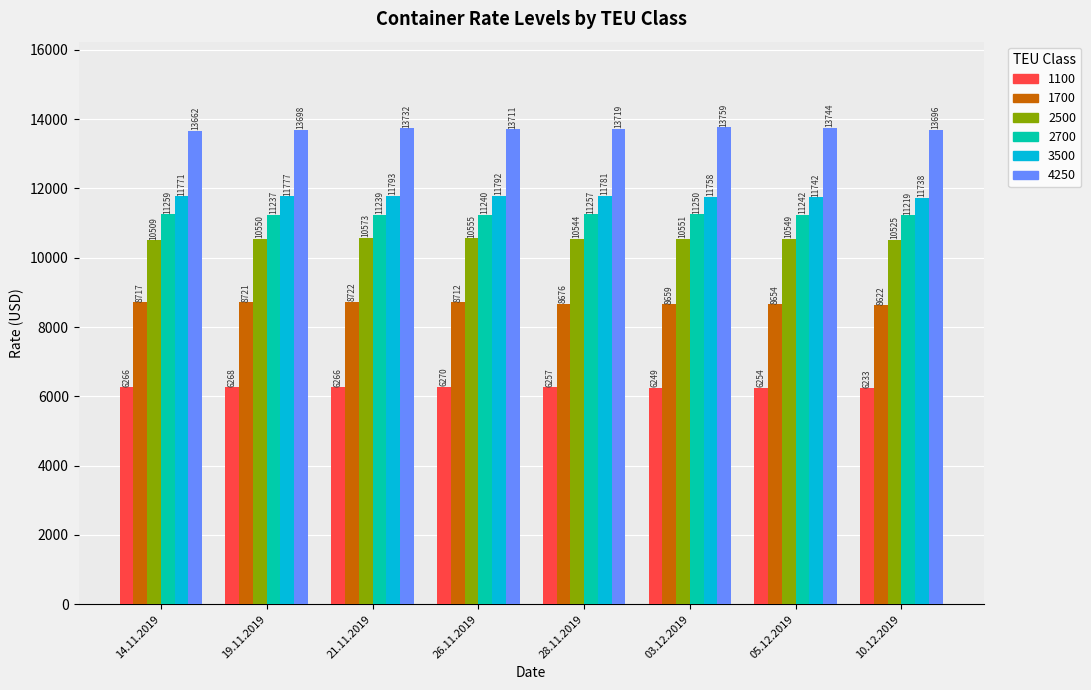

What value does the 1700 series have at 28.11.2019?

8676